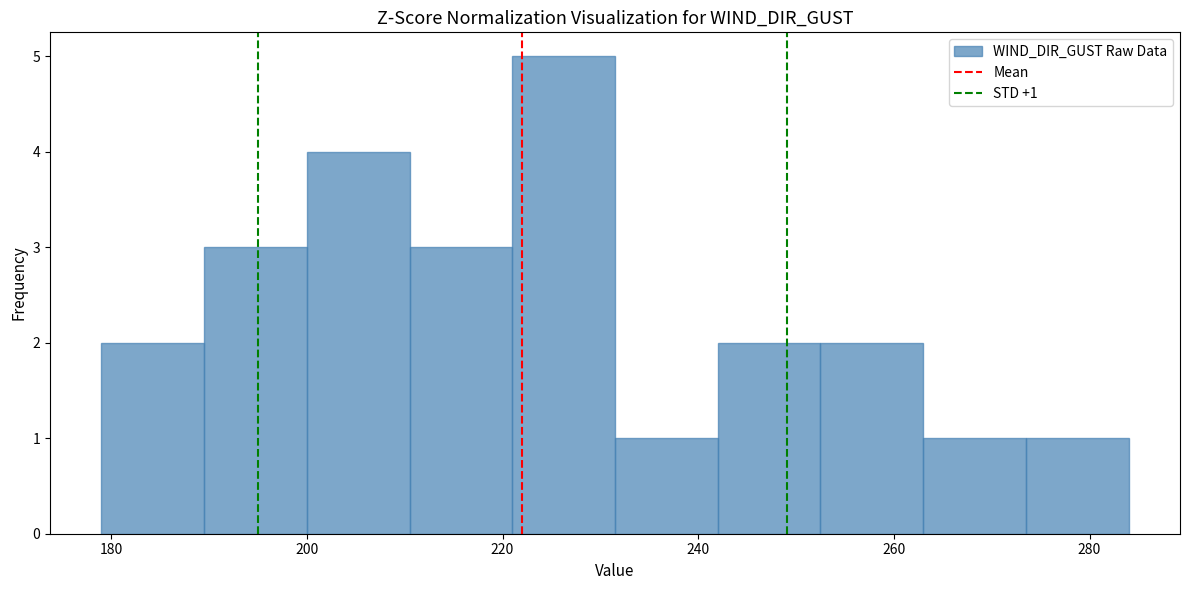

Over which range of the x-axis is the bar tallest?

221.0 to 231.5